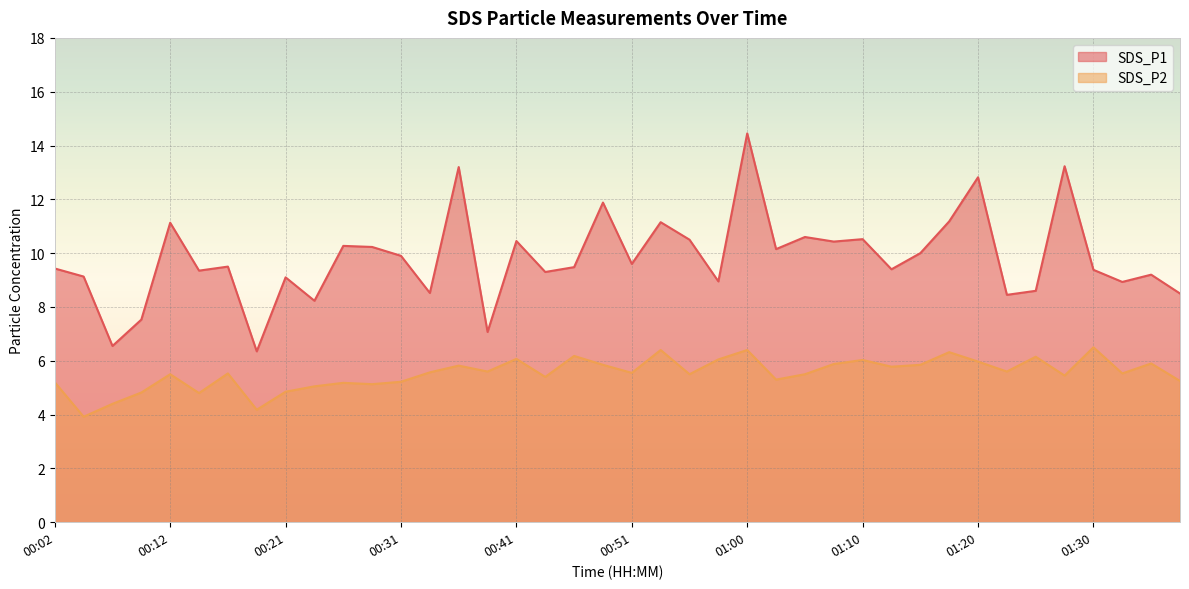

How many data points in SDS_P1 are above 9?

29